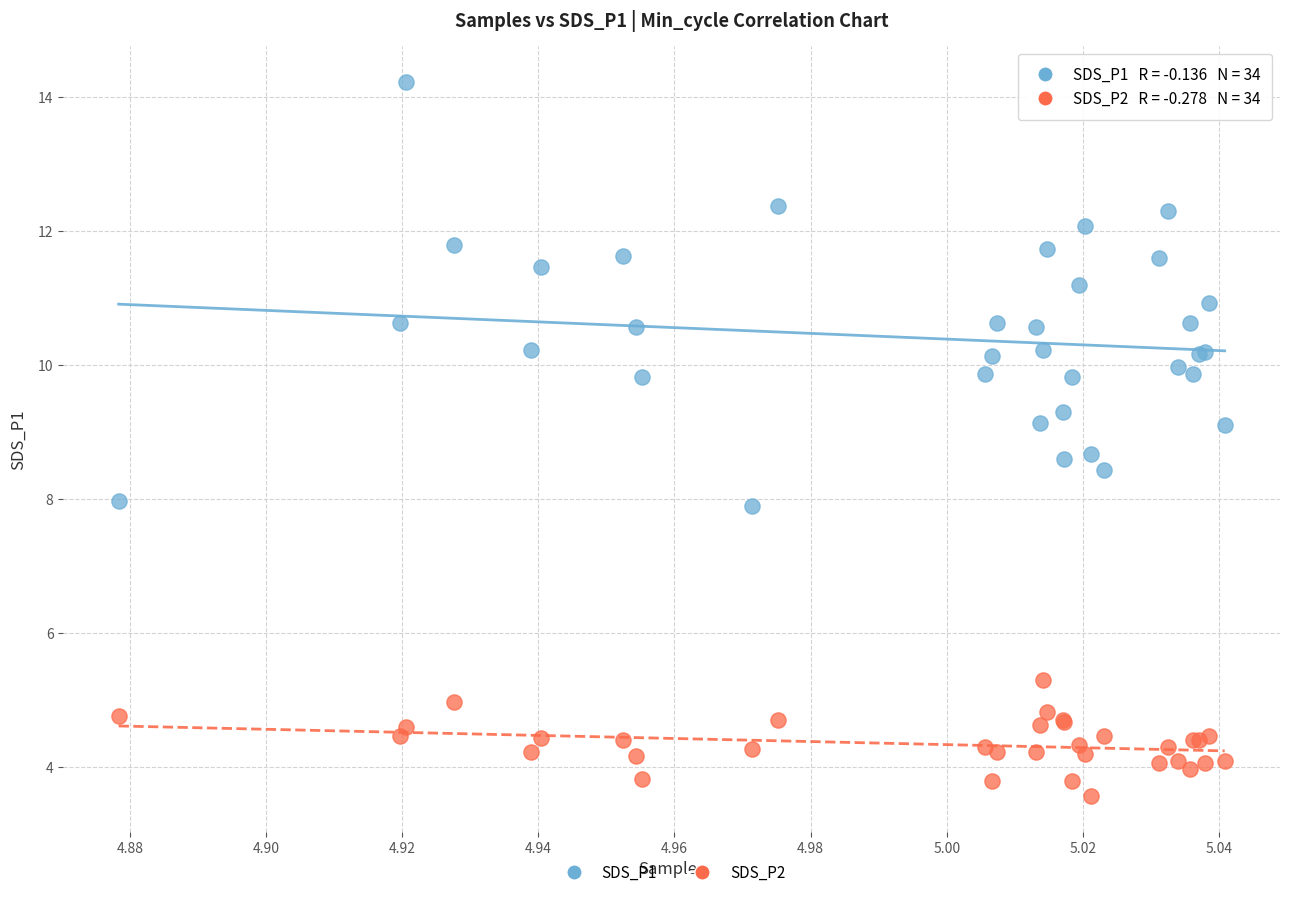

Which series contains the lowest Y value?

SDS_P2